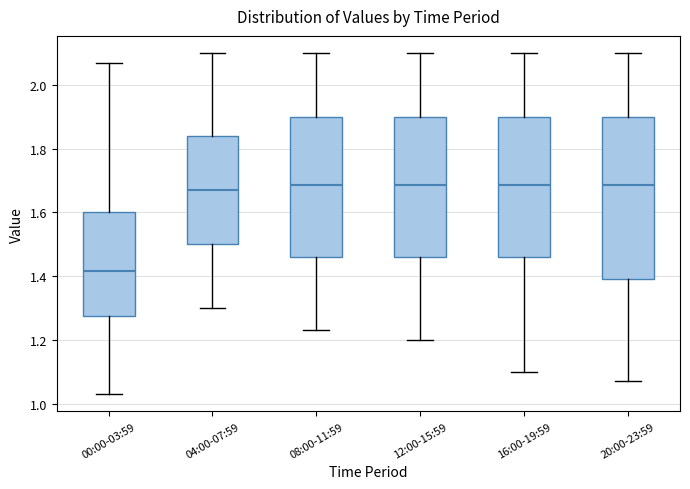

Reading left to right, read every box against the y-axis: the position of its median line, the range the box covers, and the ends of its whiskers. The values are not printed on the chart, so give them approximately, as read against the axis.

00:00-03:59: median 1.42, box 1.28 to 1.60, whiskers 1.04 to 2.08
04:00-07:59: median 1.68, box 1.50 to 1.84, whiskers 1.30 to 2.10
08:00-11:59: median 1.68, box 1.46 to 1.90, whiskers 1.24 to 2.10
12:00-15:59: median 1.68, box 1.46 to 1.90, whiskers 1.20 to 2.10
16:00-19:59: median 1.68, box 1.46 to 1.90, whiskers 1.10 to 2.10
20:00-23:59: median 1.68, box 1.40 to 1.90, whiskers 1.08 to 2.10